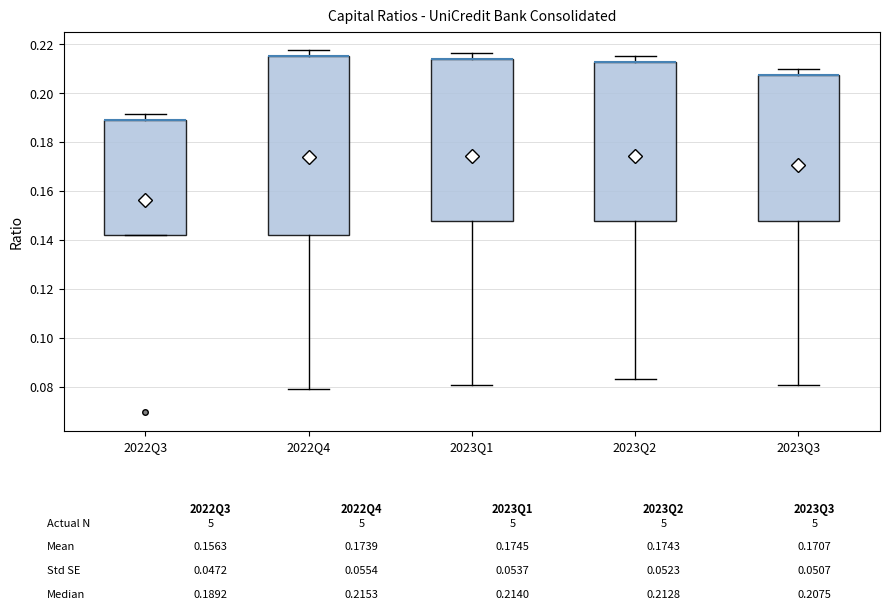

Comparing the boxes themselves (not the whiskers), which one is the tallest?

2022Q4